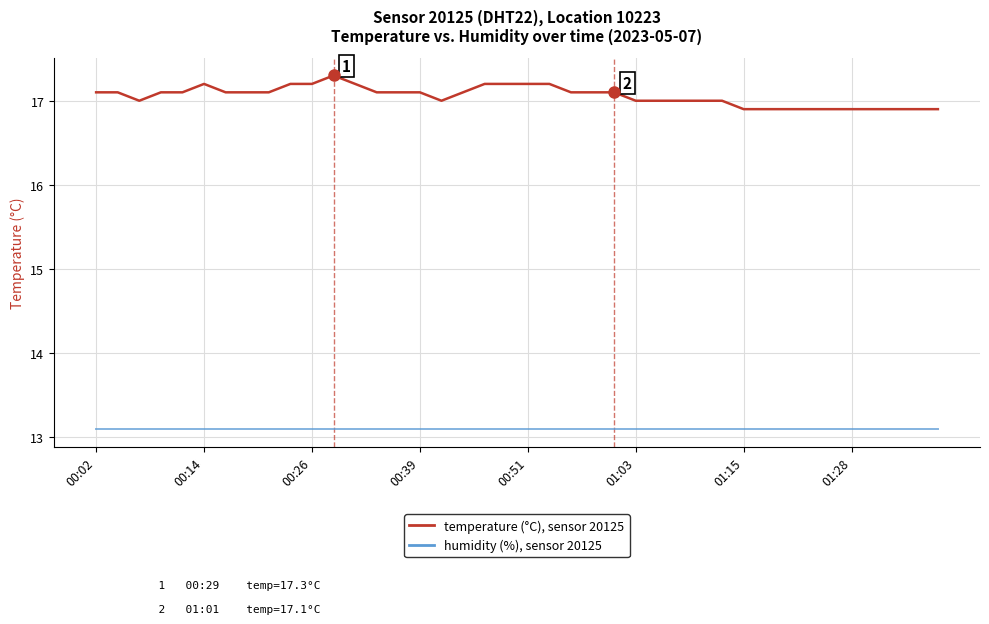

What is the maximum value shown in the chart?

17.3